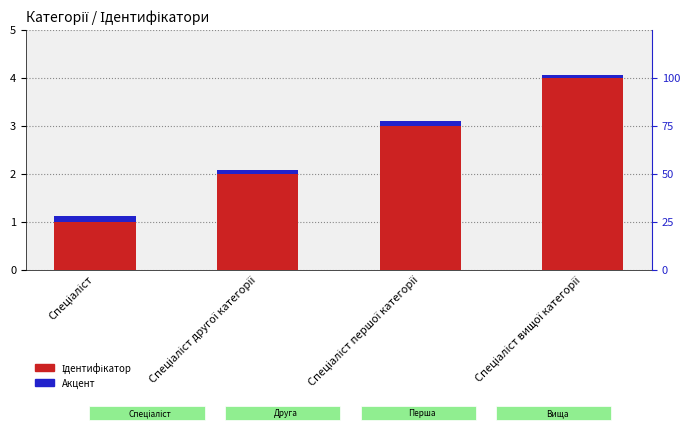

How many bars are there in total?

8